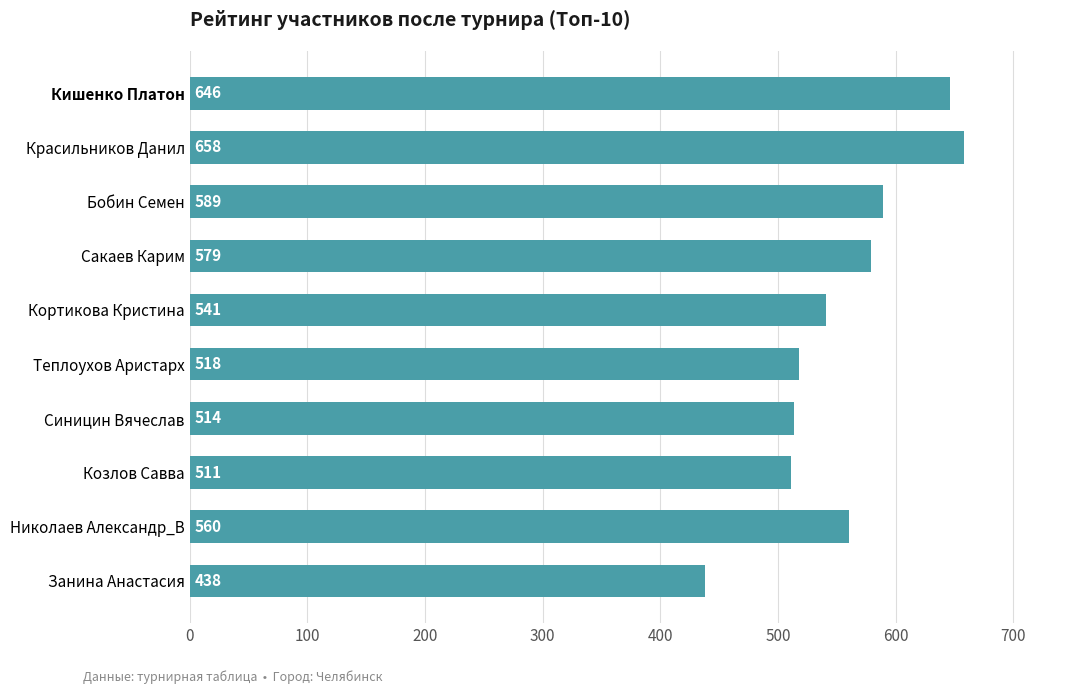

What is the change in value from Бобин Семен to Кишенко Платон?

+57